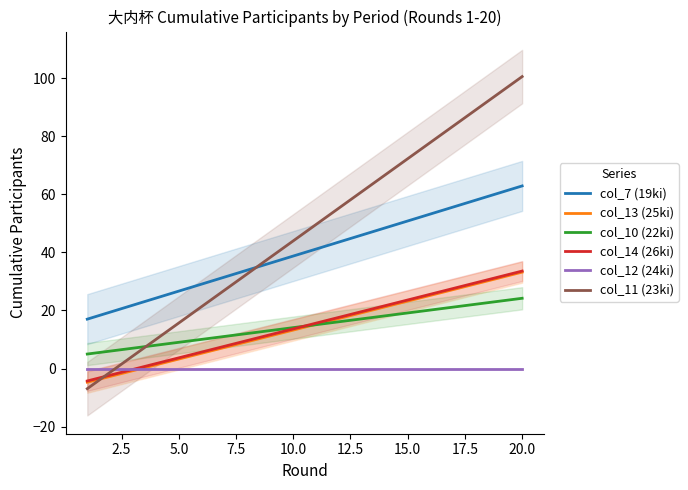

Where is col_7 (19ki) nearest to the value 39?

10.0